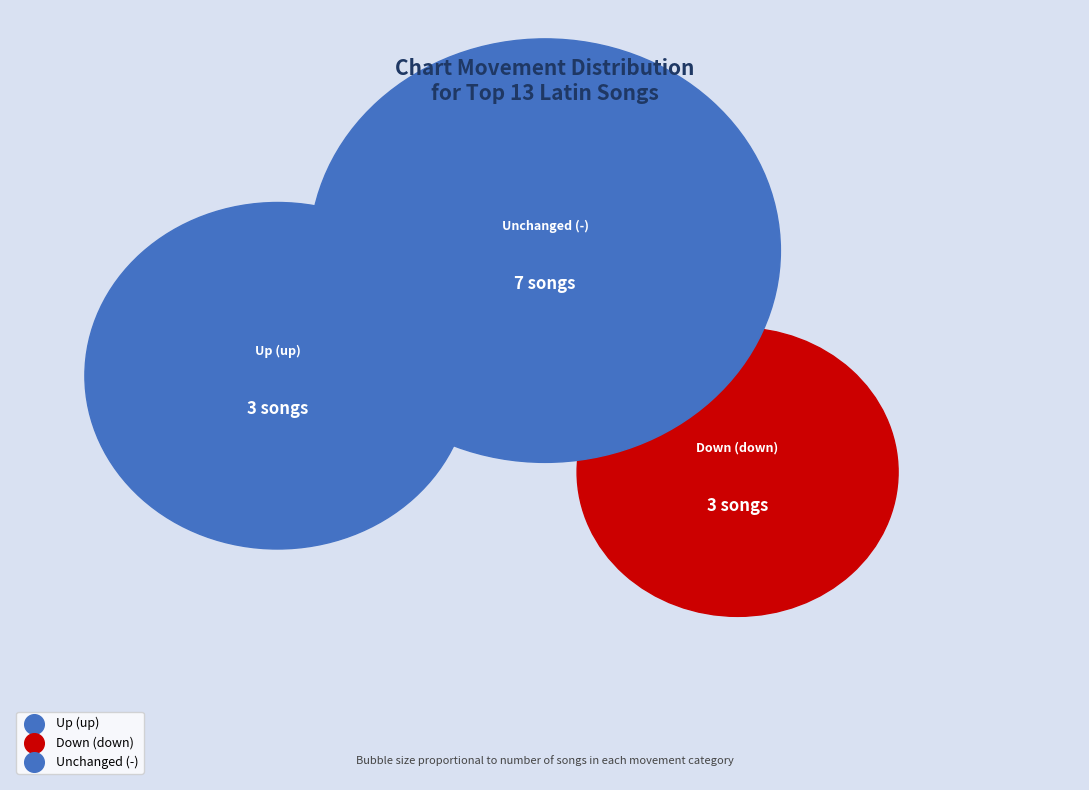

To the nearest percent, what percentage of the pie is down?

23%